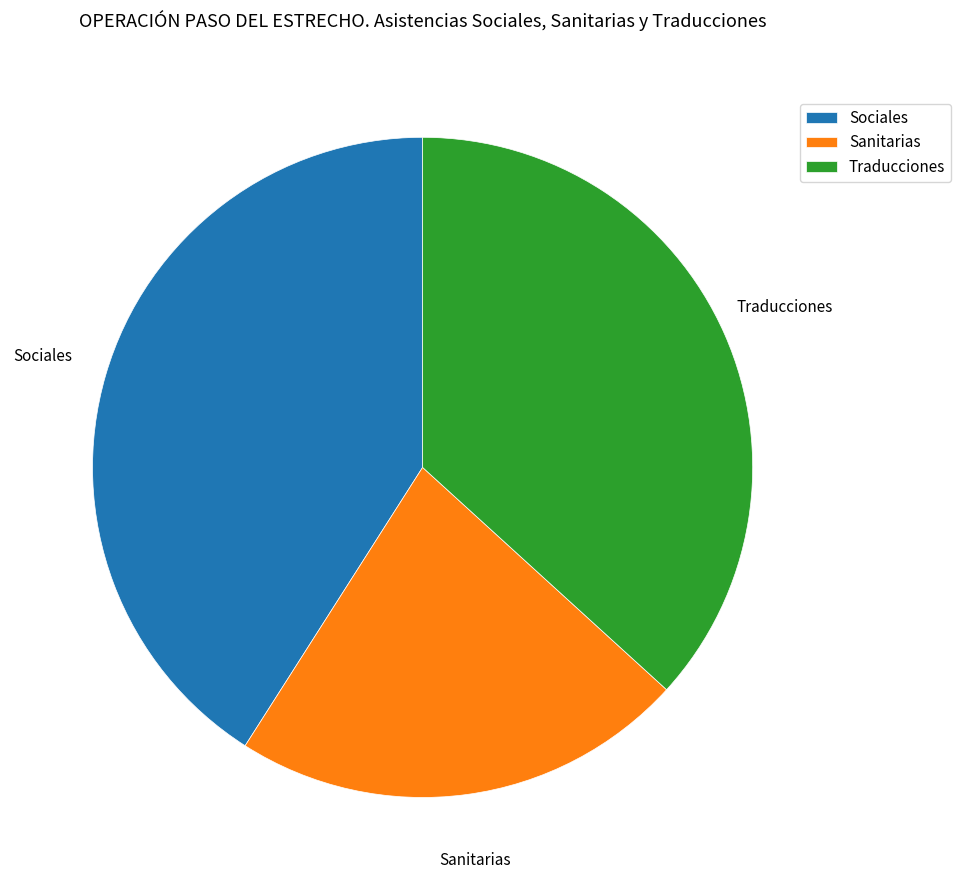

The Sanitarias slice represents 22% of the pie. True or false?

True